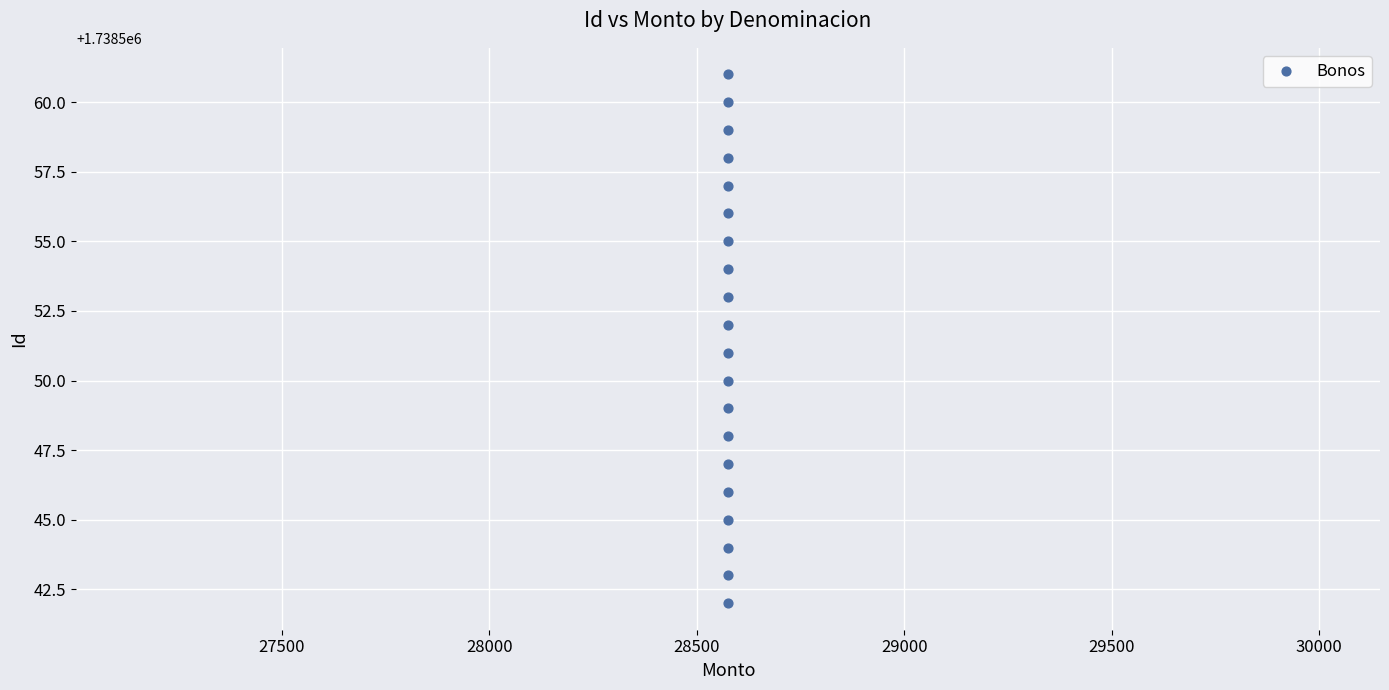

What is the range of Y values (max minus min)?

19